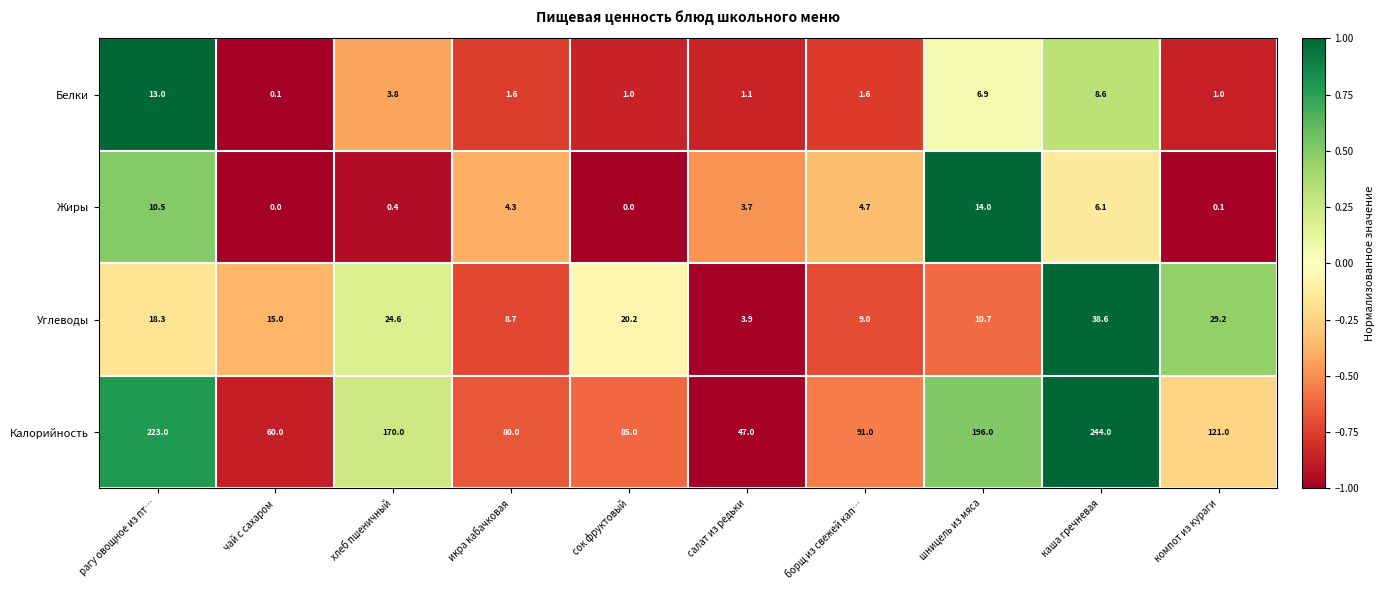

How many values in the Жиры series exceed 4?

5